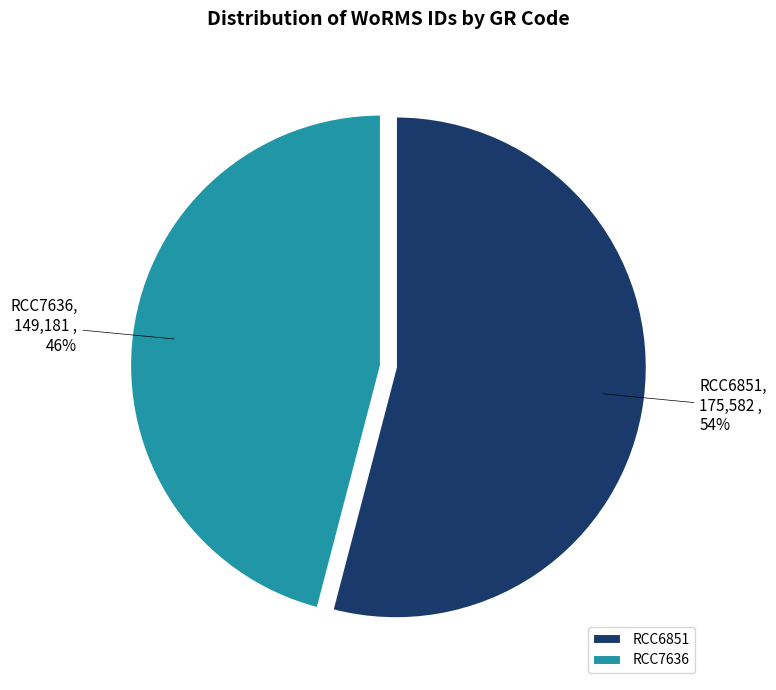

What is the majority slice?

RCC6851